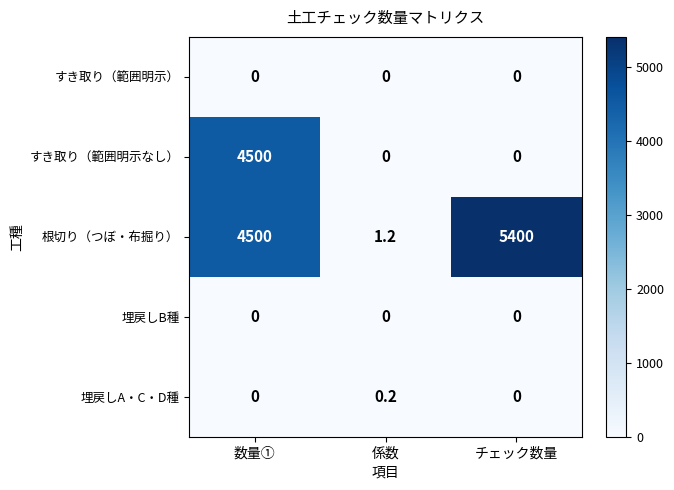

The value of 根切り（つぼ・布掘り） at 数量① is 1336.0. True or false?

False